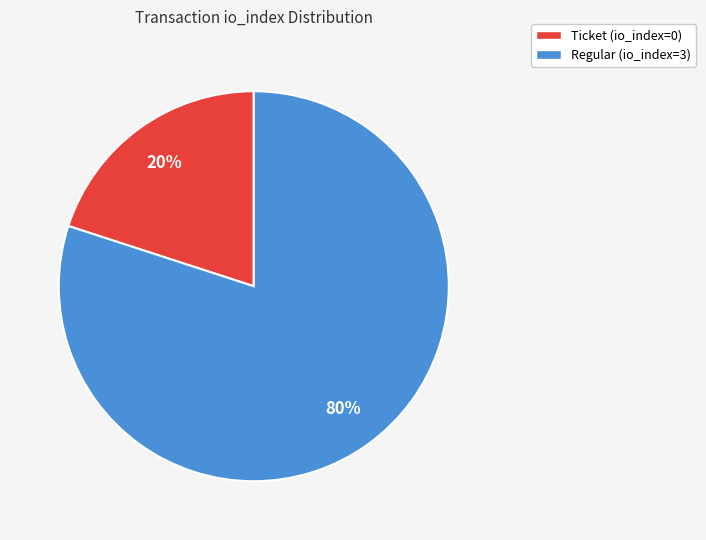

True or false: Ticket (io_index=0) accounts for 1% of the total.

False